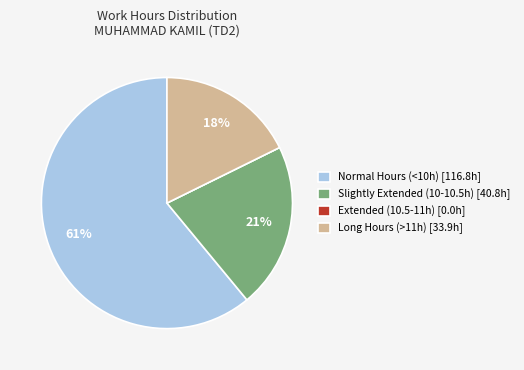

True or false: Normal Hours (<10h) [116.8h] accounts for 53% of the total.

False